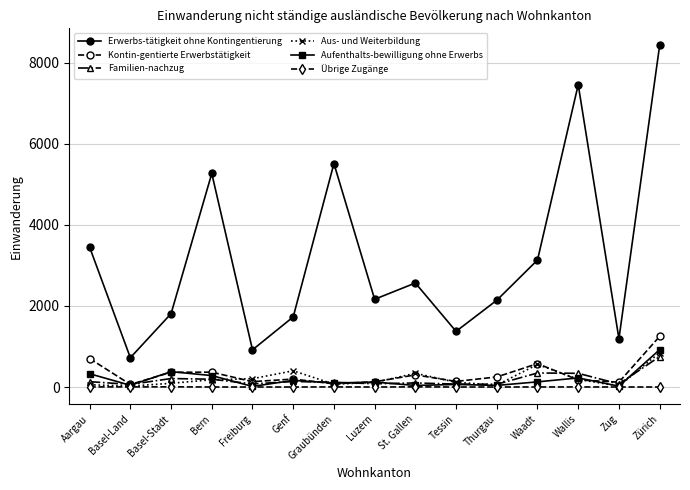

What is the label of the 1st point from the right?

Zürich